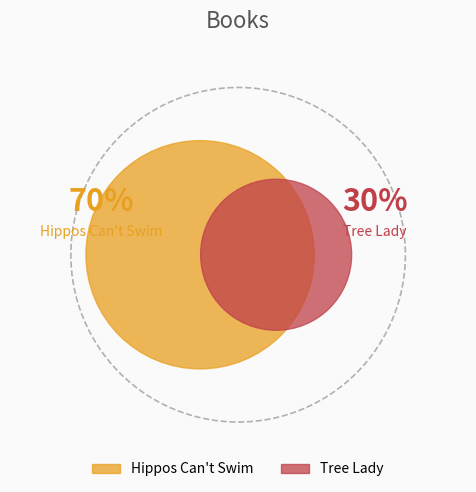

Combined, what portion of the pie is Tree Lady and Hippos Can't Swim?

100.0%